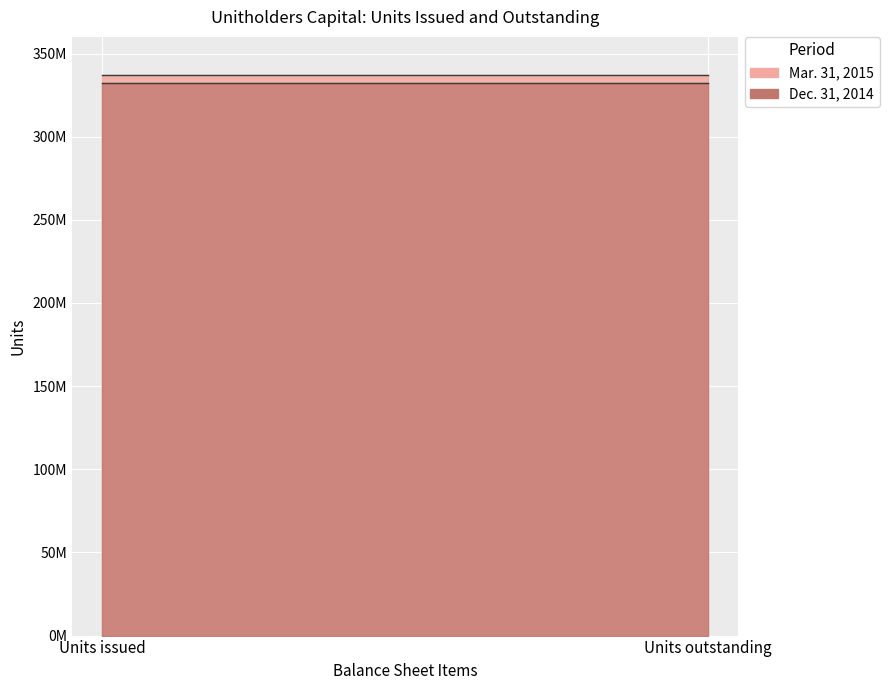

Rank the series at Units issued from lowest to highest value.

Dec. 31, 2014, Mar. 31, 2015